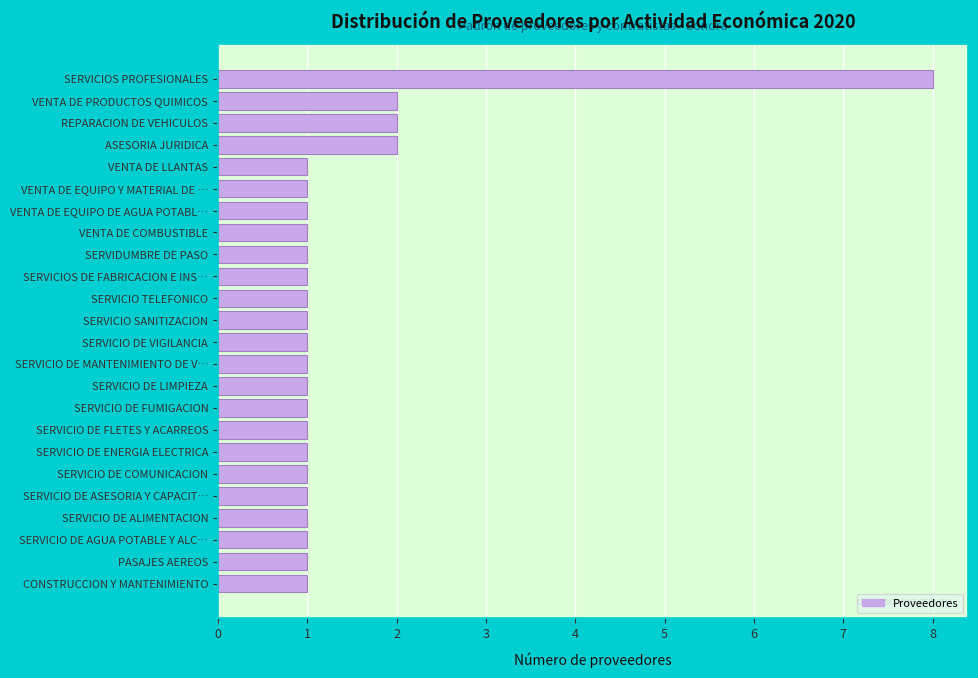

Reading bottom to top, list all the values displayed in this chart.

1	1	1	1	1	1	1	1	1	1	1	1	1	1	1	1	1	1	1	1	2	2	2	8